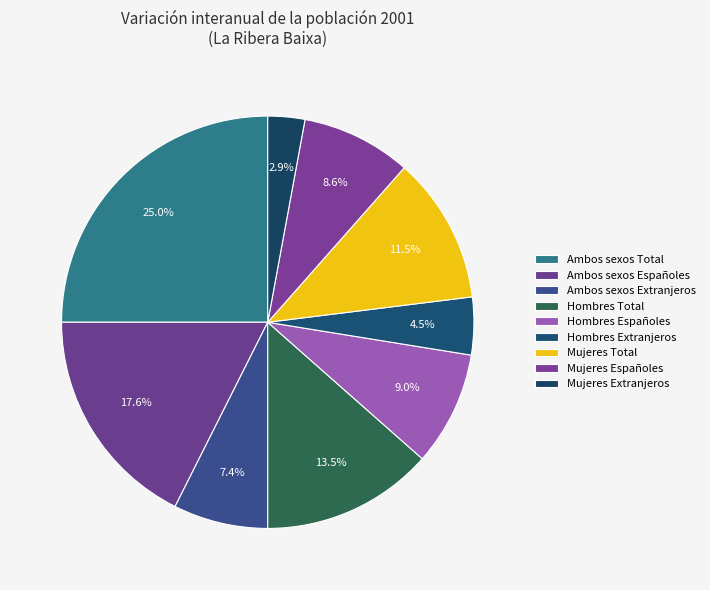

Is it true that Mujeres Extranjeros is 1% of the pie?

False